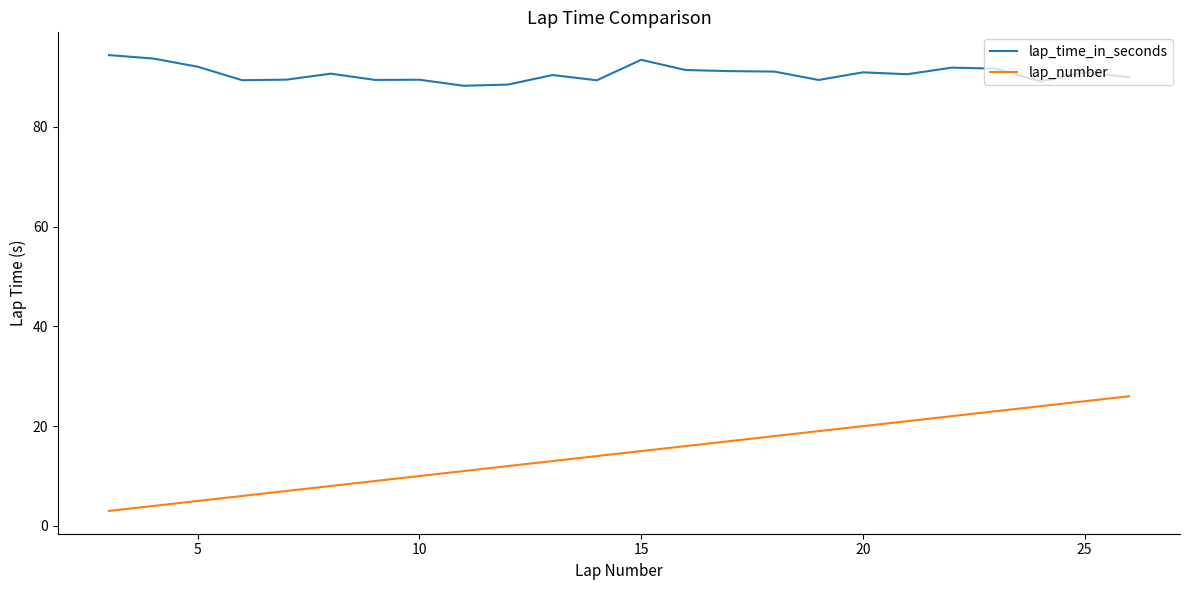

List the series in order of their overall mean, lowest first.

lap_number, lap_time_in_seconds